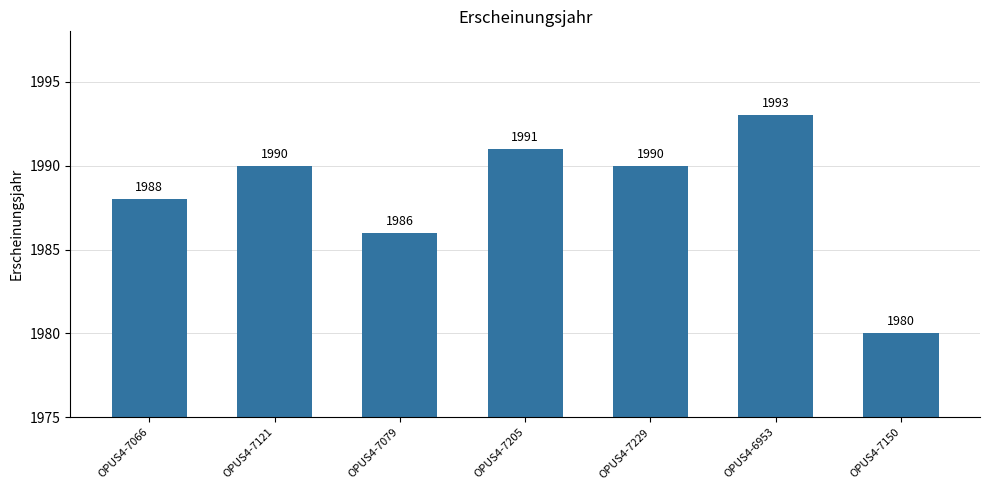

How many categories are shown in the chart?

7